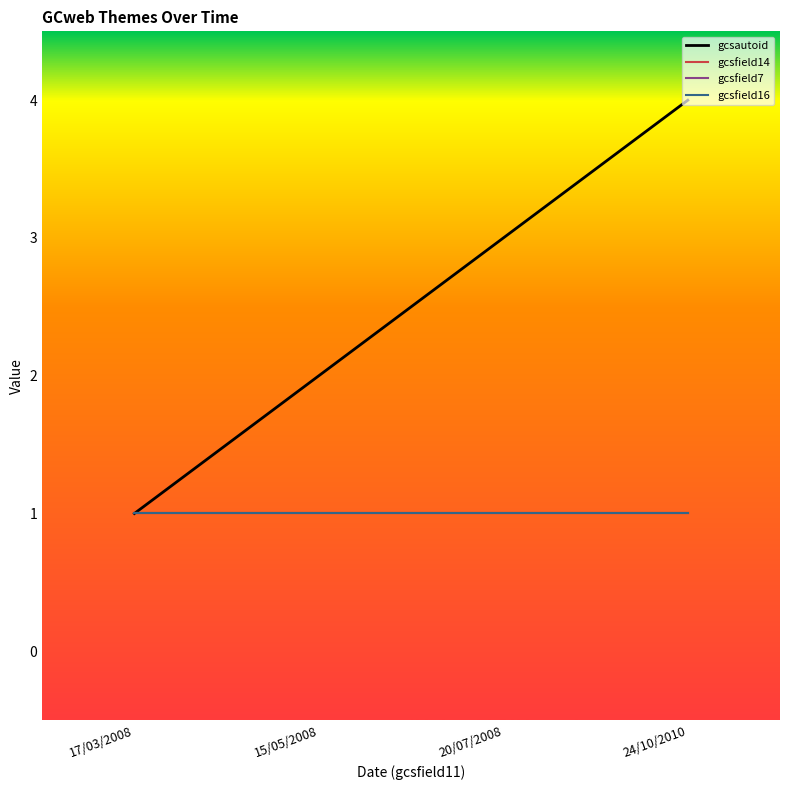

Does the chart display data point markers on the line(s)?

No